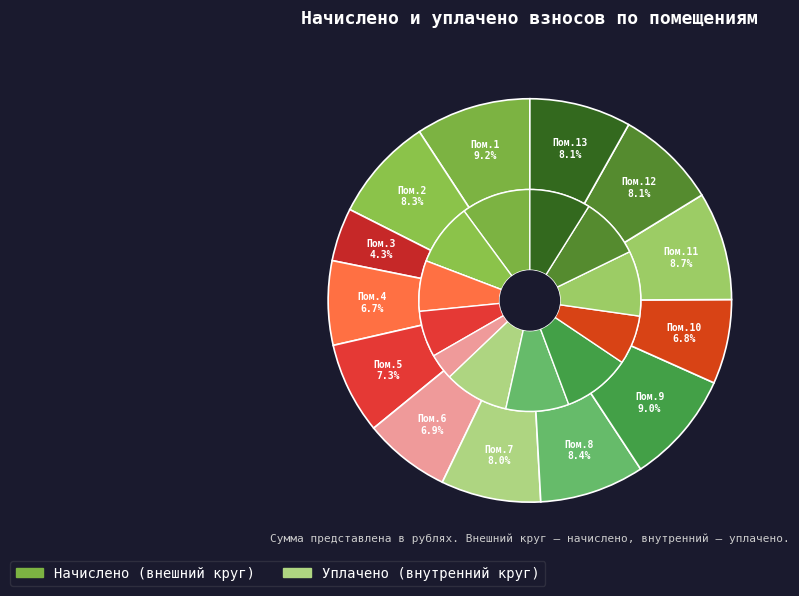

What is the smallest slice in the pie chart?

3